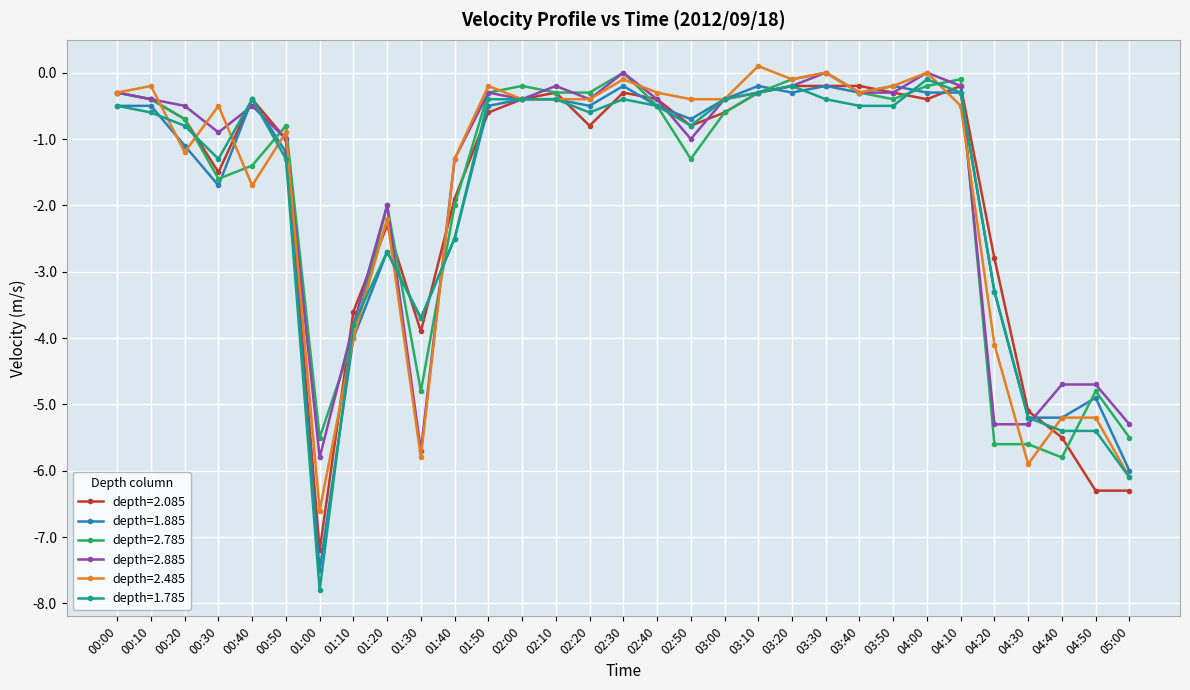

Where is the first local minimum for depth=1.785?

00:30